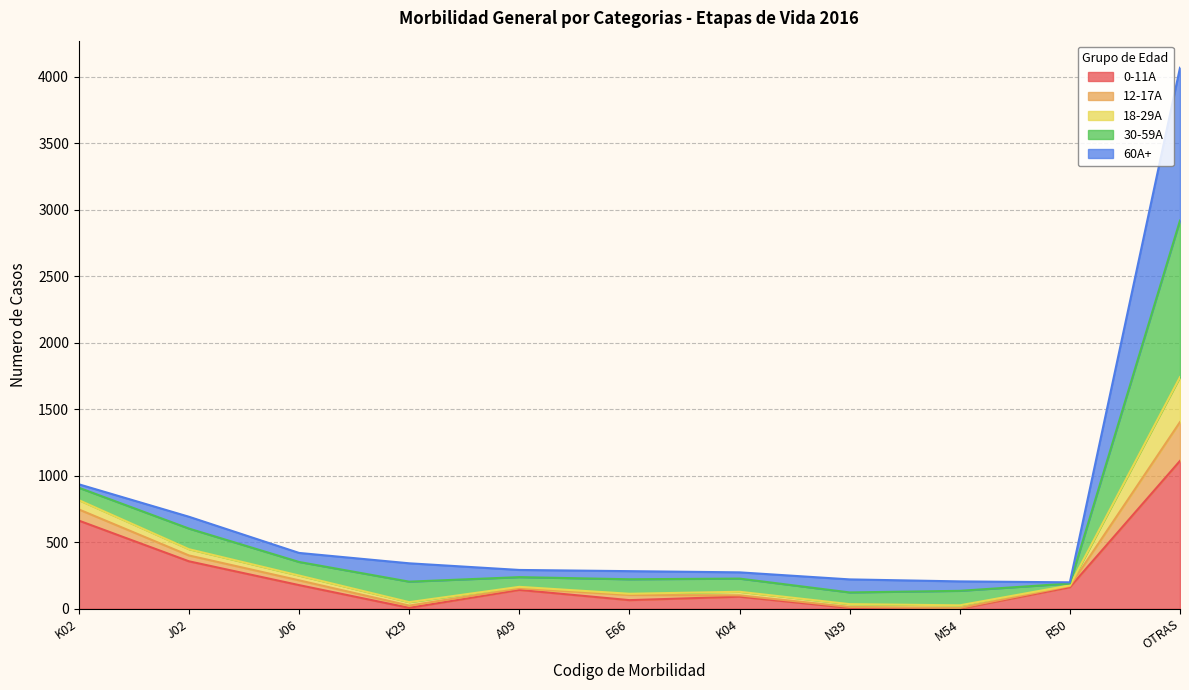

How many lines are shown in the chart?

5